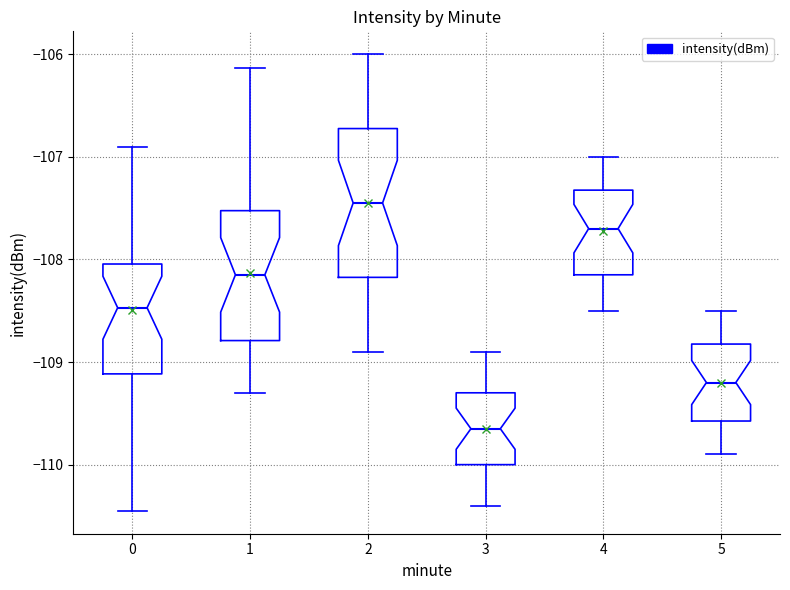

Where does the median line of the box at x = 3 sit on the y-axis? The values are not printed on the chart, so give them approximately, as read against the axis.

-109.6